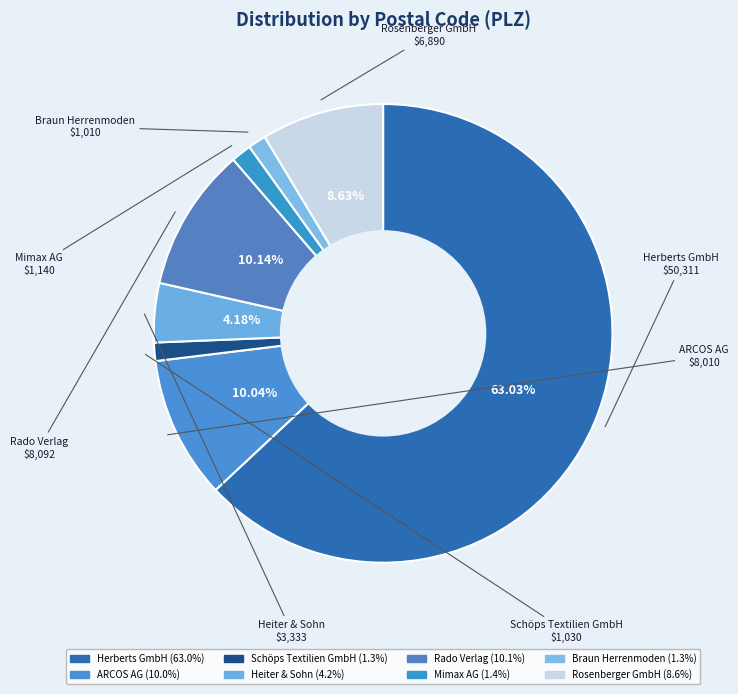

How many slices are in this pie chart?

8